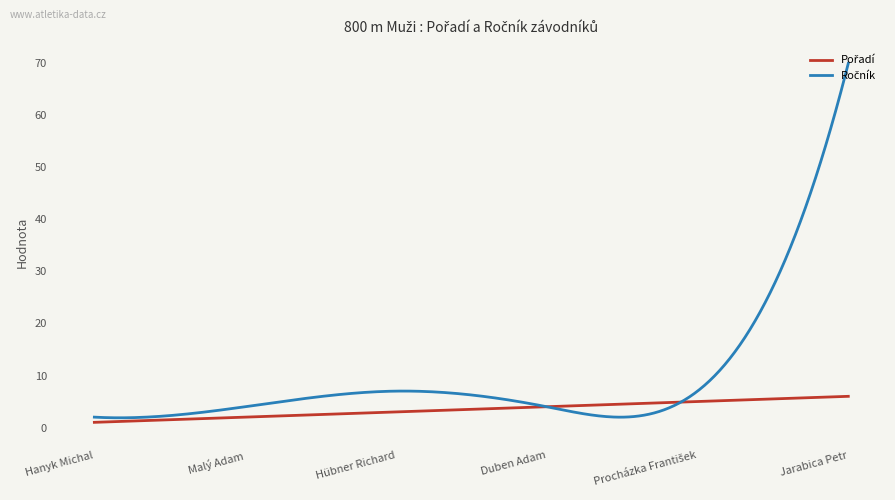

Does the chart have visible grid lines?

No